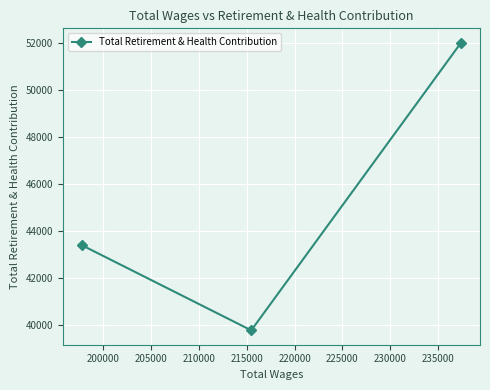

What is the sum of all values?

135154